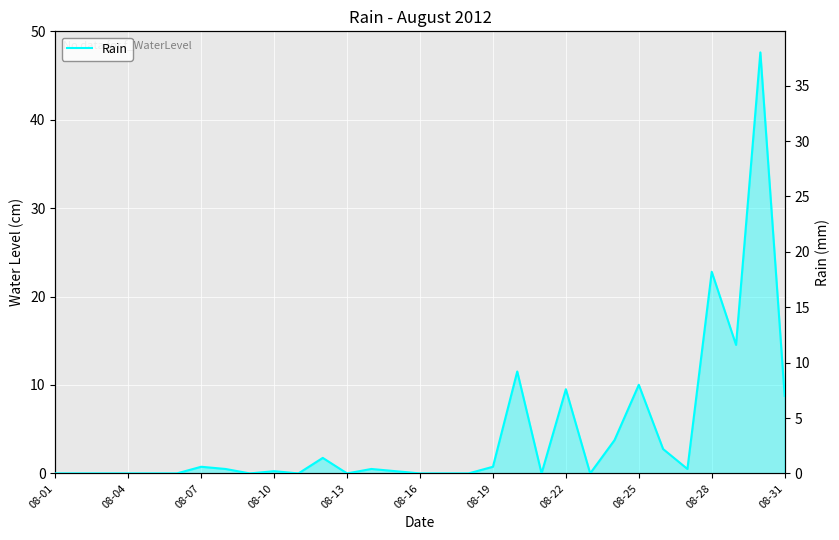

Reading left to right, transcribe all the data shown in this chart.

0.0	0.0	0.0	0.0	0.0	0.0	0.6	0.4	0.0	0.2	0.0	1.4	0.0	0.4	0.2	0.0	0.0	0.0	0.6	9.2	0.0	7.6	0.0	3.0	8.0	2.2	0.4	18.2	11.6	38.0	7.0